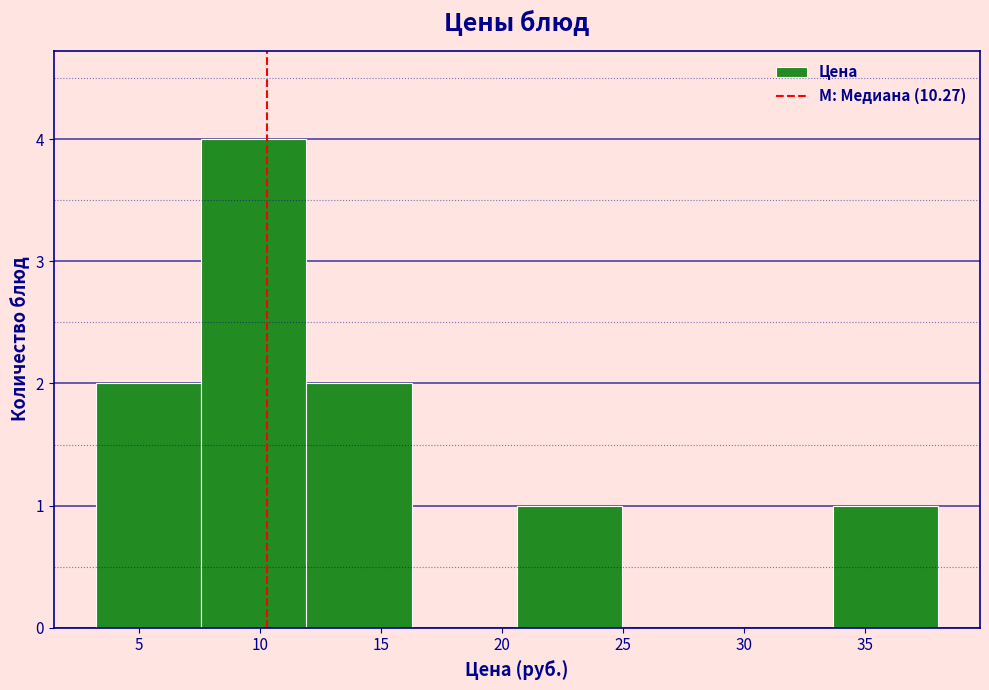

Reading left to right, transcribe this chart: for each bar, give the range it covers on the x-axis and its height. Neither the bar edges nor the heights are printed on the chart, so give them approximately, as read against the axes.

3.0 to 7.5: 2
7.5 to 12.0: 4
12.0 to 16.5: 2
16.5 to 20.5: 0
20.5 to 25.0: 1
25.0 to 29.5: 0
29.5 to 33.5: 0
33.5 to 38.0: 1